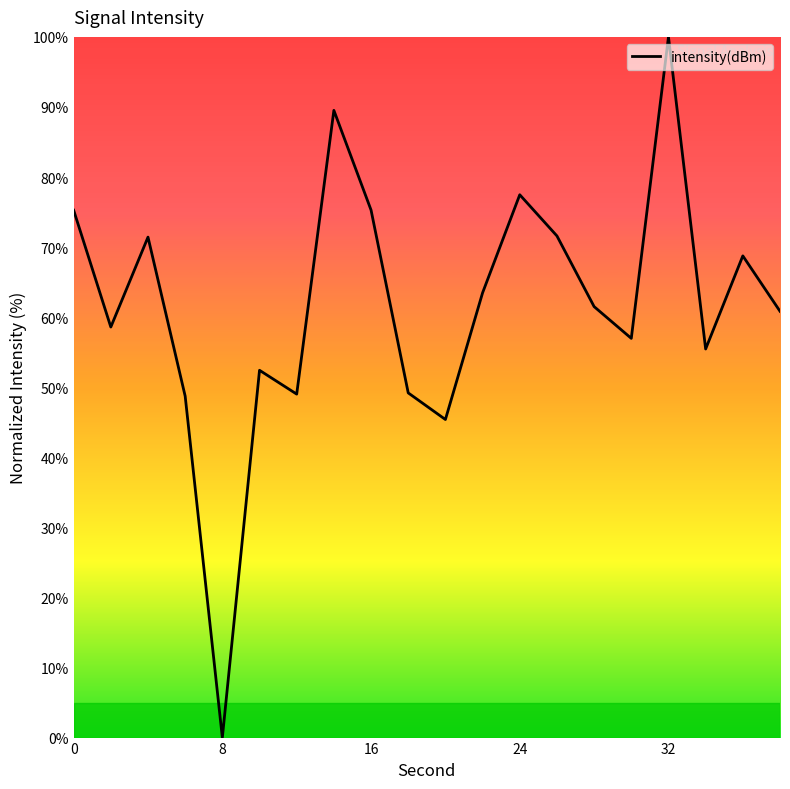

What is the difference between the maximum and minimum values?

100.0